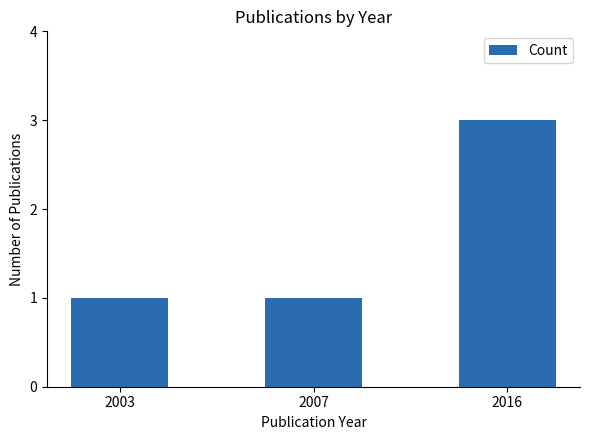

At which category does the chart reach its peak across all series?

2016